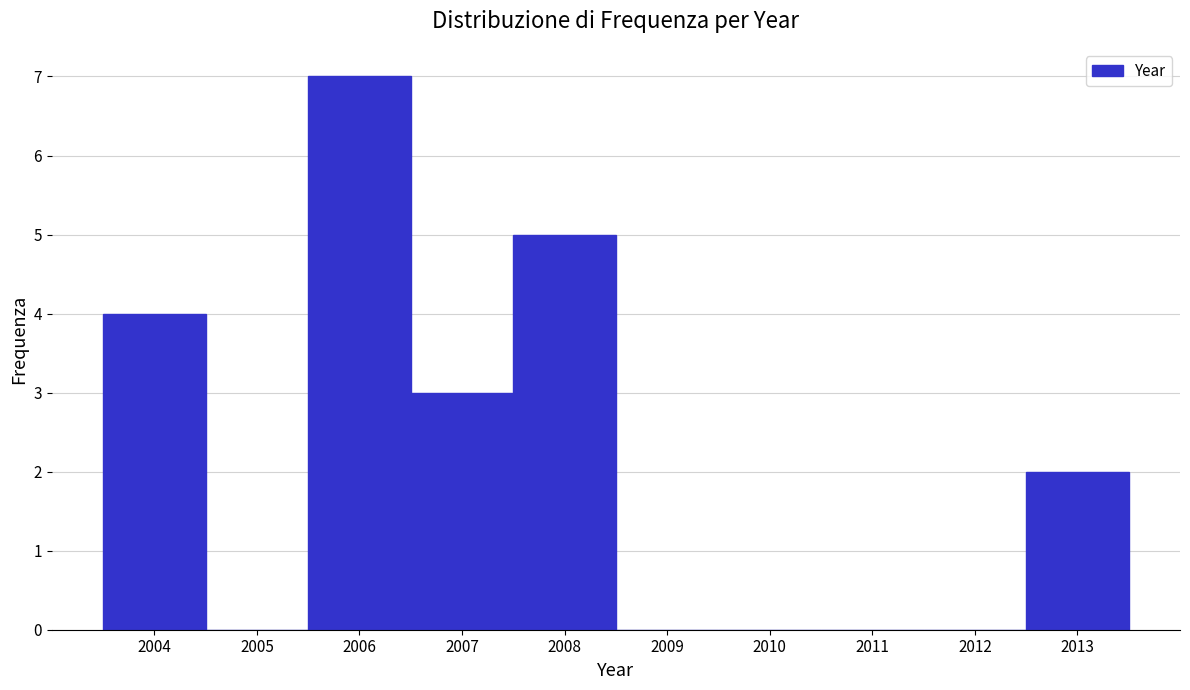

Over which range of the x-axis is the bar tallest?

2005.5 to 2006.5